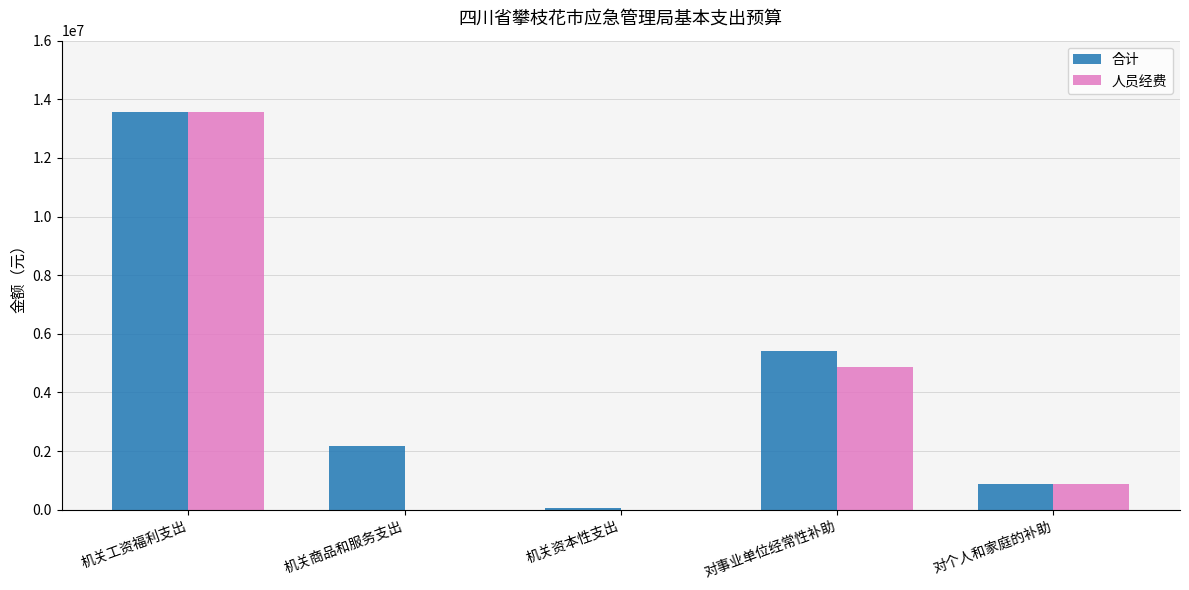

Is the value of 合计 at 对个人和家庭的补助 greater than the value of 人员经费 at 机关商品和服务支出?

Yes